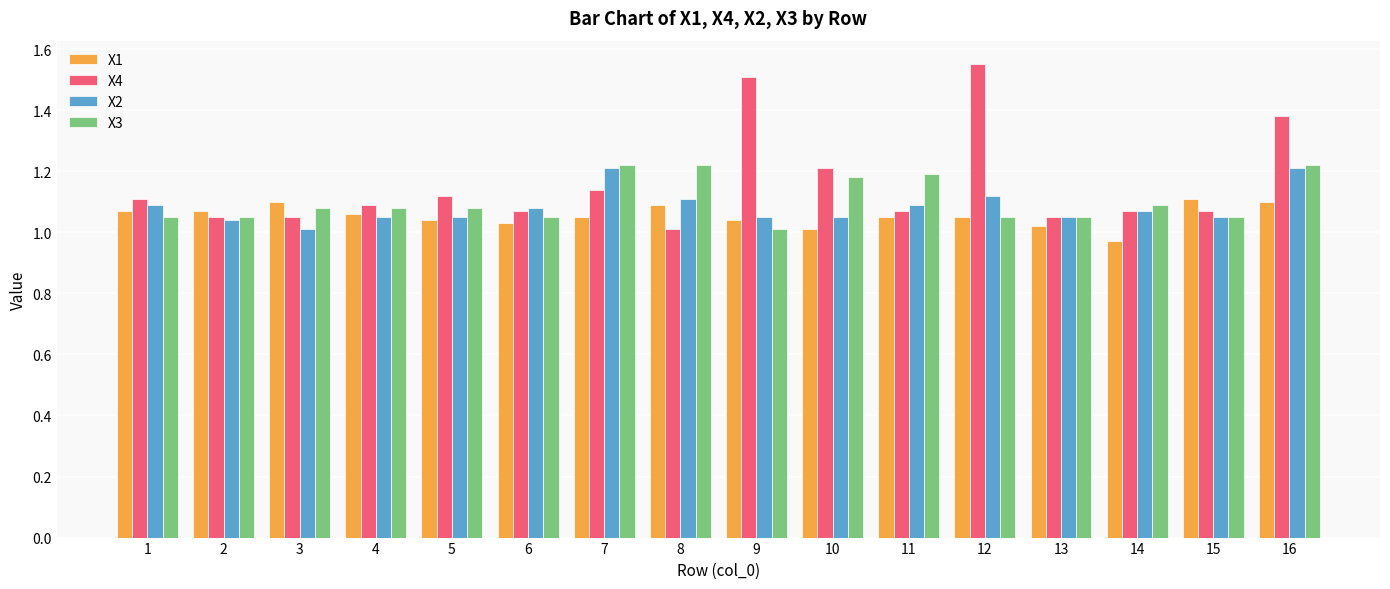

How many bars are there in each group?

4